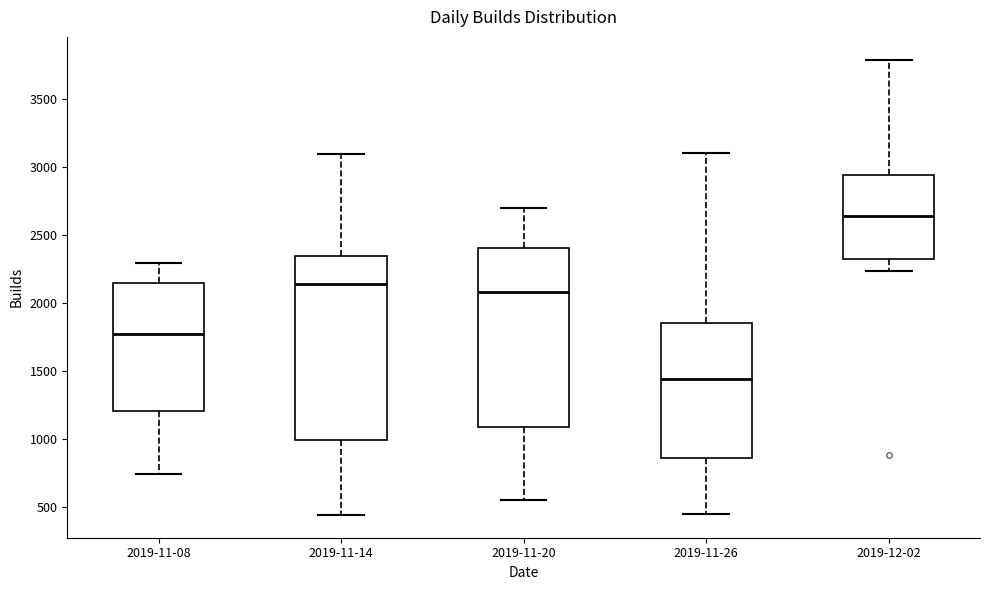

Reading left to right, transcribe this box plot: for each box, give where its median line is, the range the box spans, and where its two whiskers end, as read against the y-axis. The values are not printed on the chart, so give them approximately, as read against the axis.

2019-11-08: median 1800, box 1200 to 2150, whiskers 750 to 2300
2019-11-14: median 2150, box 1000 to 2350, whiskers 450 to 3100
2019-11-20: median 2100, box 1100 to 2400, whiskers 550 to 2700
2019-11-26: median 1450, box 850 to 1850, whiskers 450 to 3100
2019-12-02: median 2650, box 2300 to 2950, whiskers 2250 to 3800